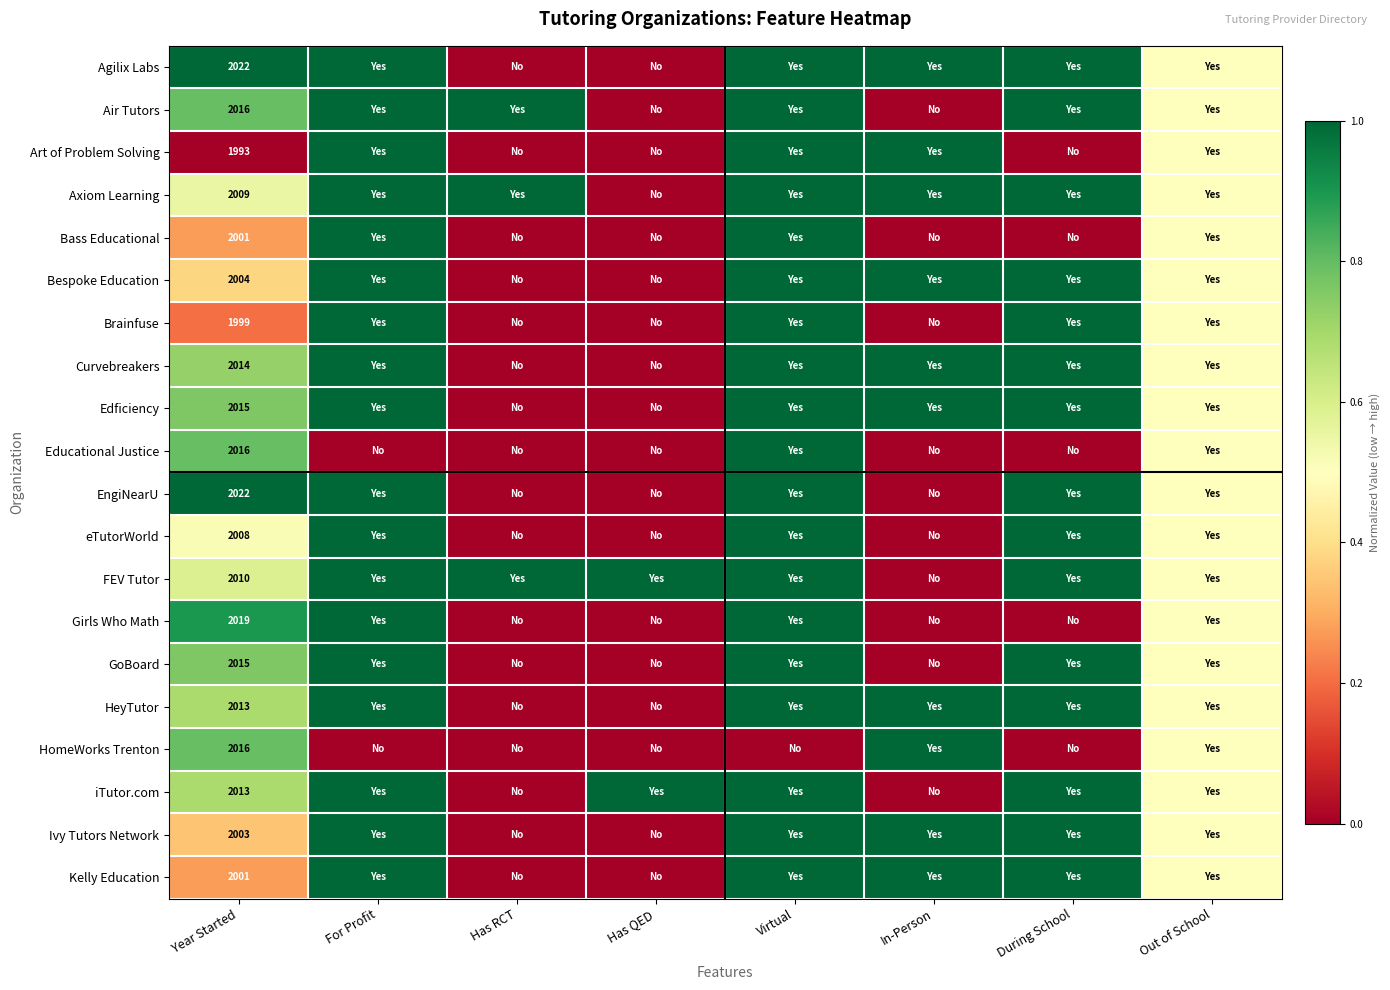

Count the number of categories in the chart.

8